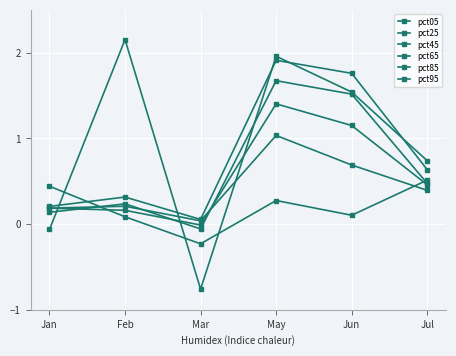

What position from the left is May?

4